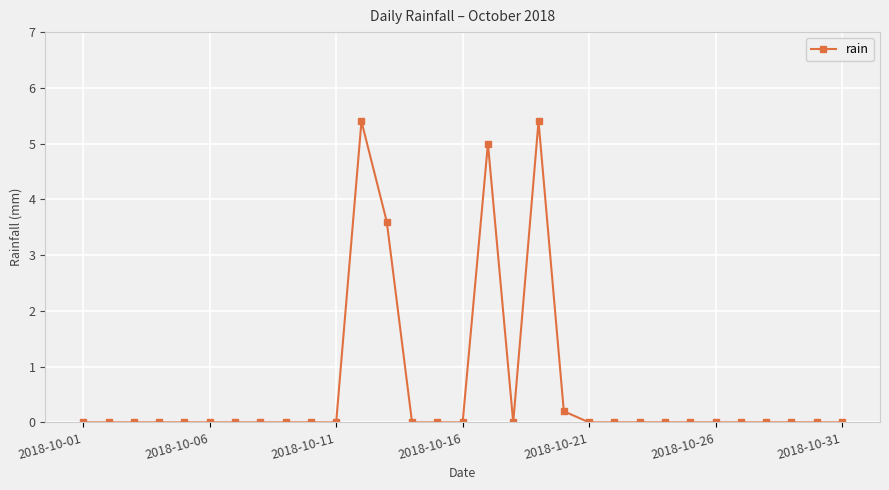

True or false: there are more than 0 points higher than both neighbors.

True